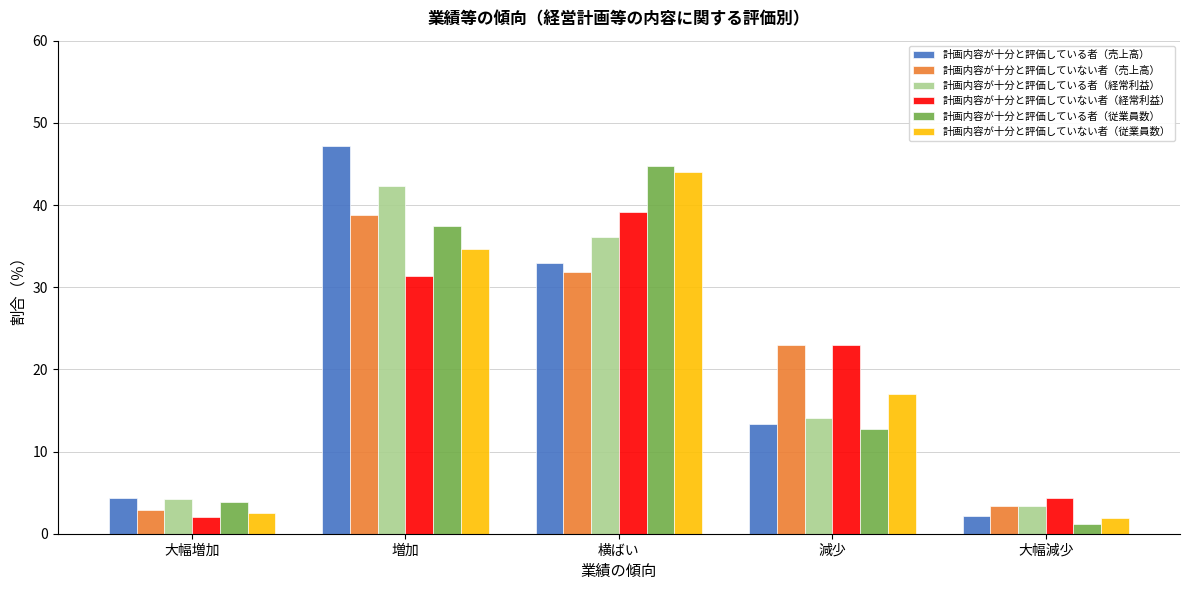

Reading right to left, transcribe all the data shown in this chart.

計画内容が十分と評価している者（売上高）: 2.2	13.3	32.9	47.2	4.4
計画内容が十分と評価していない者（売上高）: 3.4	23.0	31.8	38.8	2.9
計画内容が十分と評価している者（経常利益）: 3.4	14.1	36.1	42.3	4.2
計画内容が十分と評価していない者（経常利益）: 4.4	23.0	39.1	31.4	2.0
計画内容が十分と評価している者（従業員数）: 1.2	12.7	44.8	37.5	3.8
計画内容が十分と評価していない者（従業員数）: 1.9	17.0	44.0	34.7	2.5